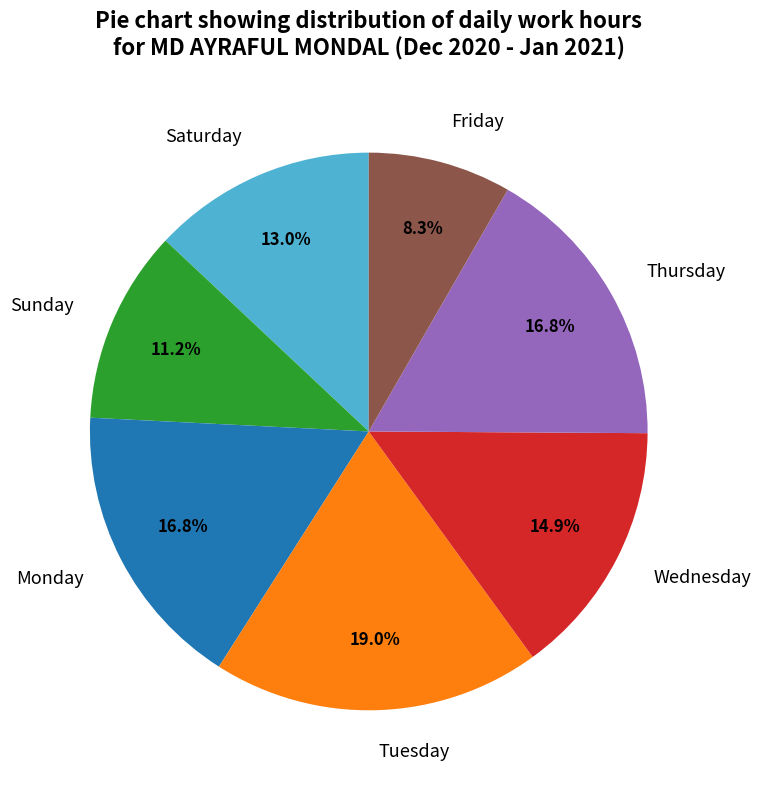

Combined, what portion of the pie is Tuesday and Sunday?

30.2%